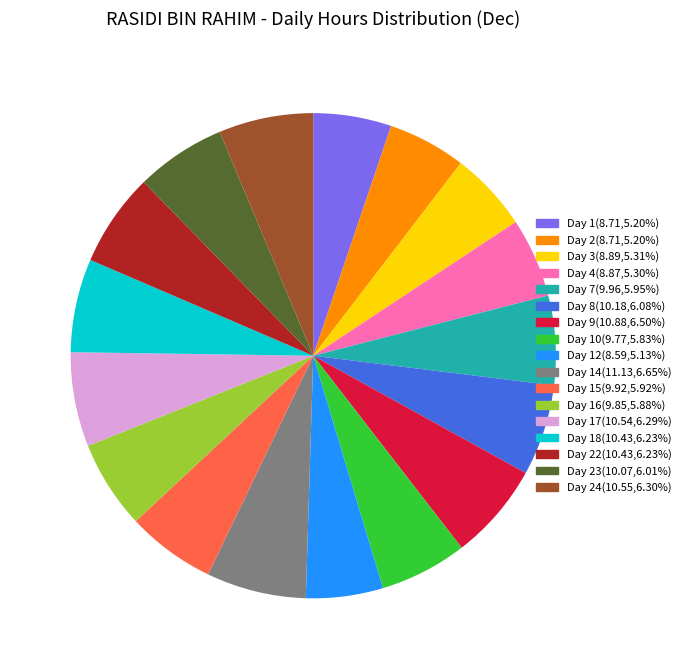

Is there any slice that represents more than half of the pie?

No